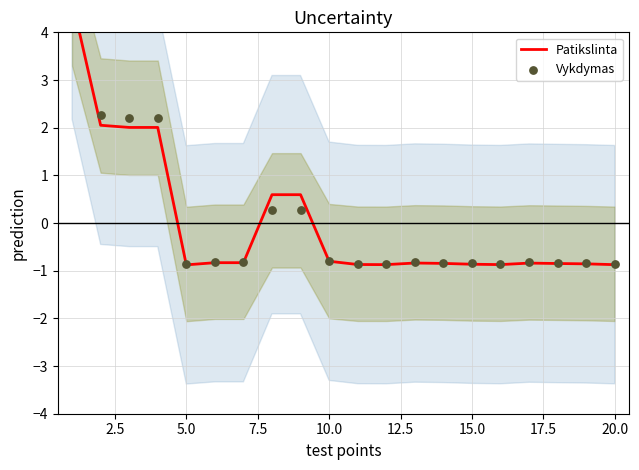

Which series has the largest total across all categories?

Patikslinta